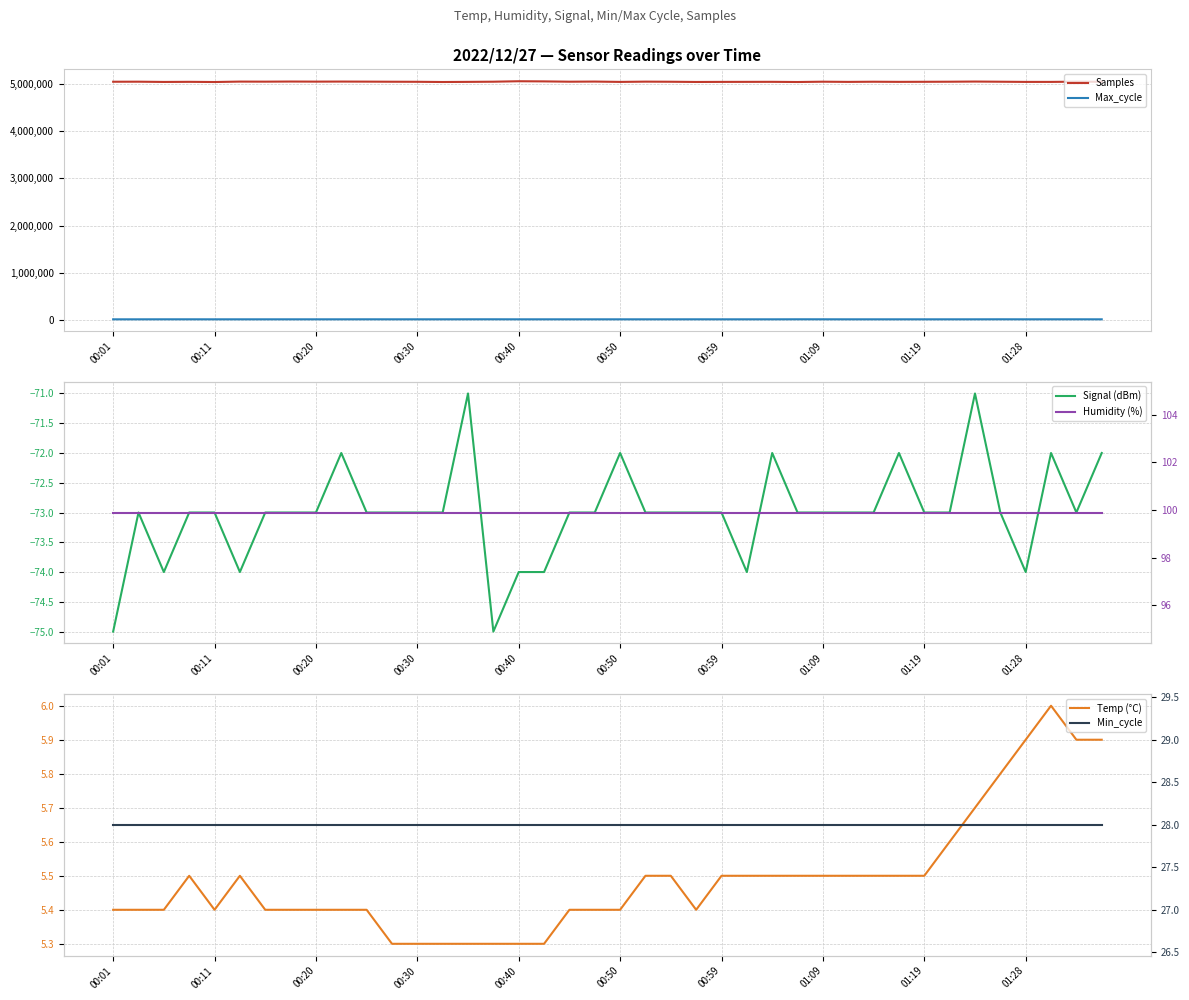

True or false: Samples and Max_cycle intersect in this chart.

False